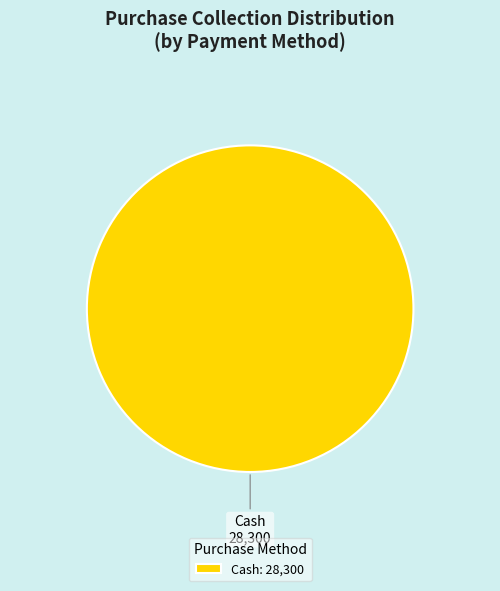

True or false: Cash: 28,300 accounts for 100% of the total.

True